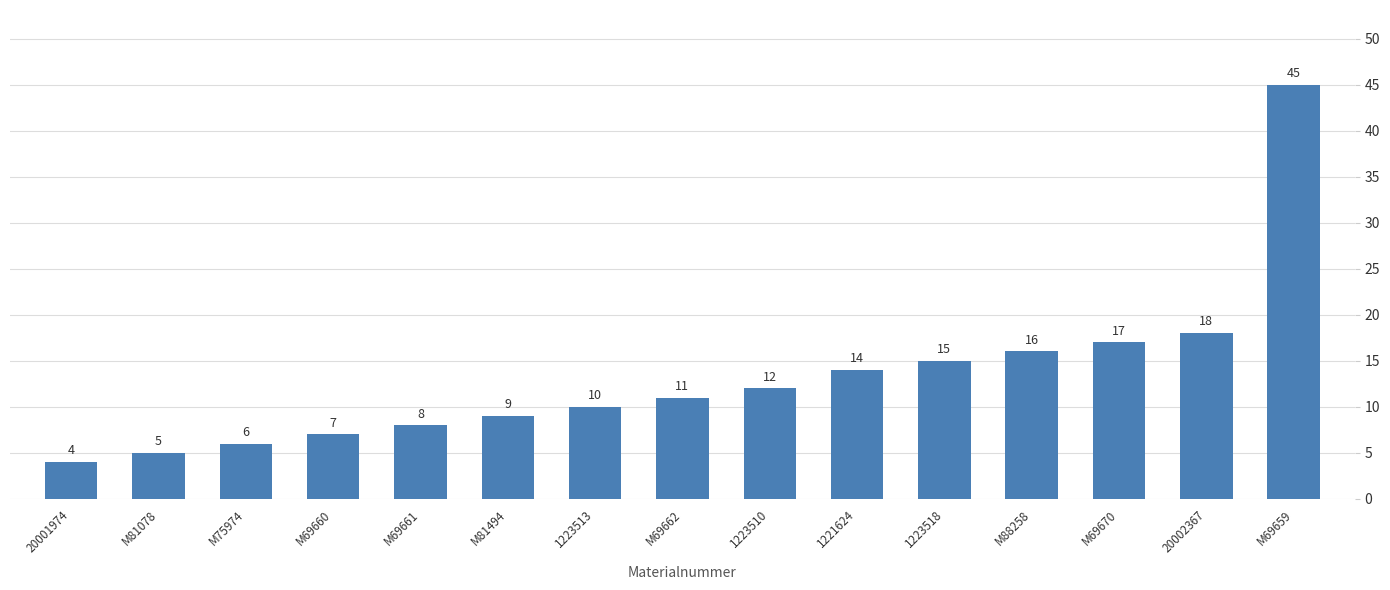

Reading left to right, list all the values displayed in this chart.

20001974=4	M81078=5	M75974=6	M69660=7	M69661=8	M81494=9	1223513=10	M69662=11	1223510=12	1221624=14	1223518=15	M88258=16	M69670=17	20002367=18	M69659=45